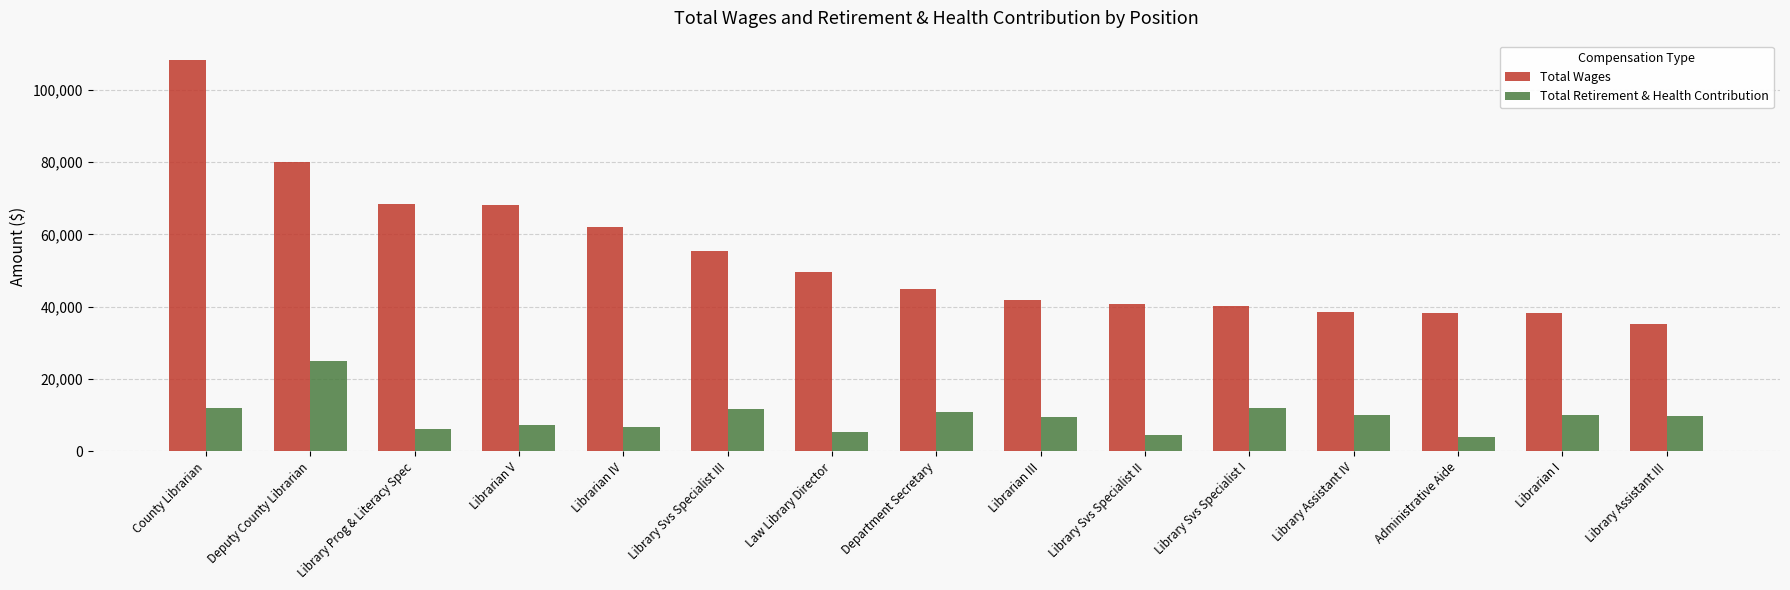

What is the smallest value displayed?

4002.4